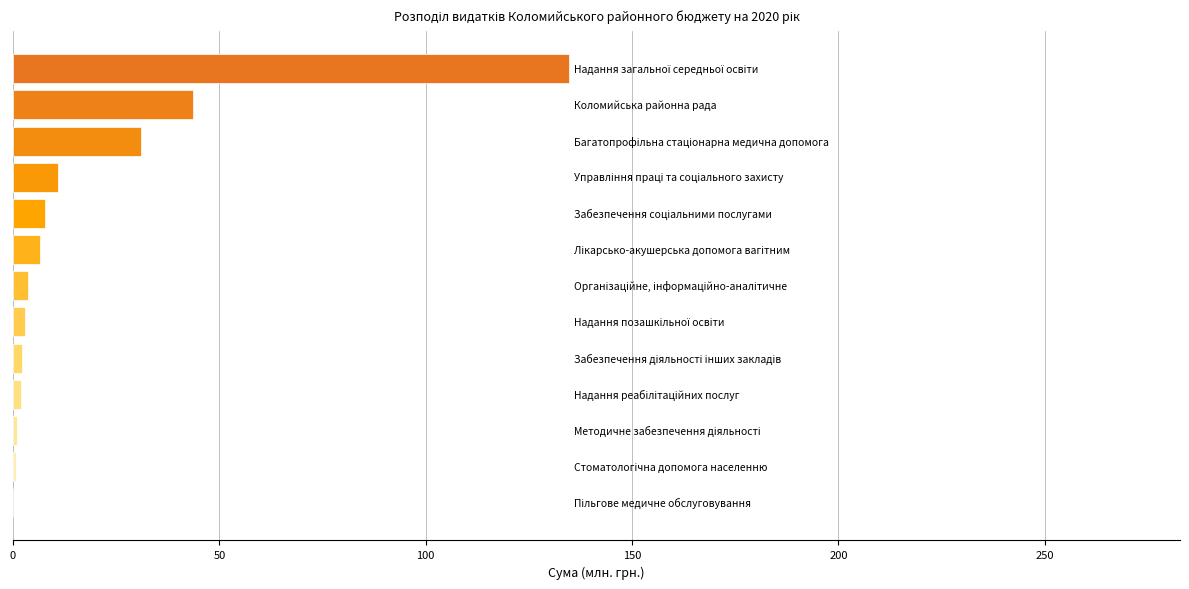

How many distinct data groups are displayed?

1